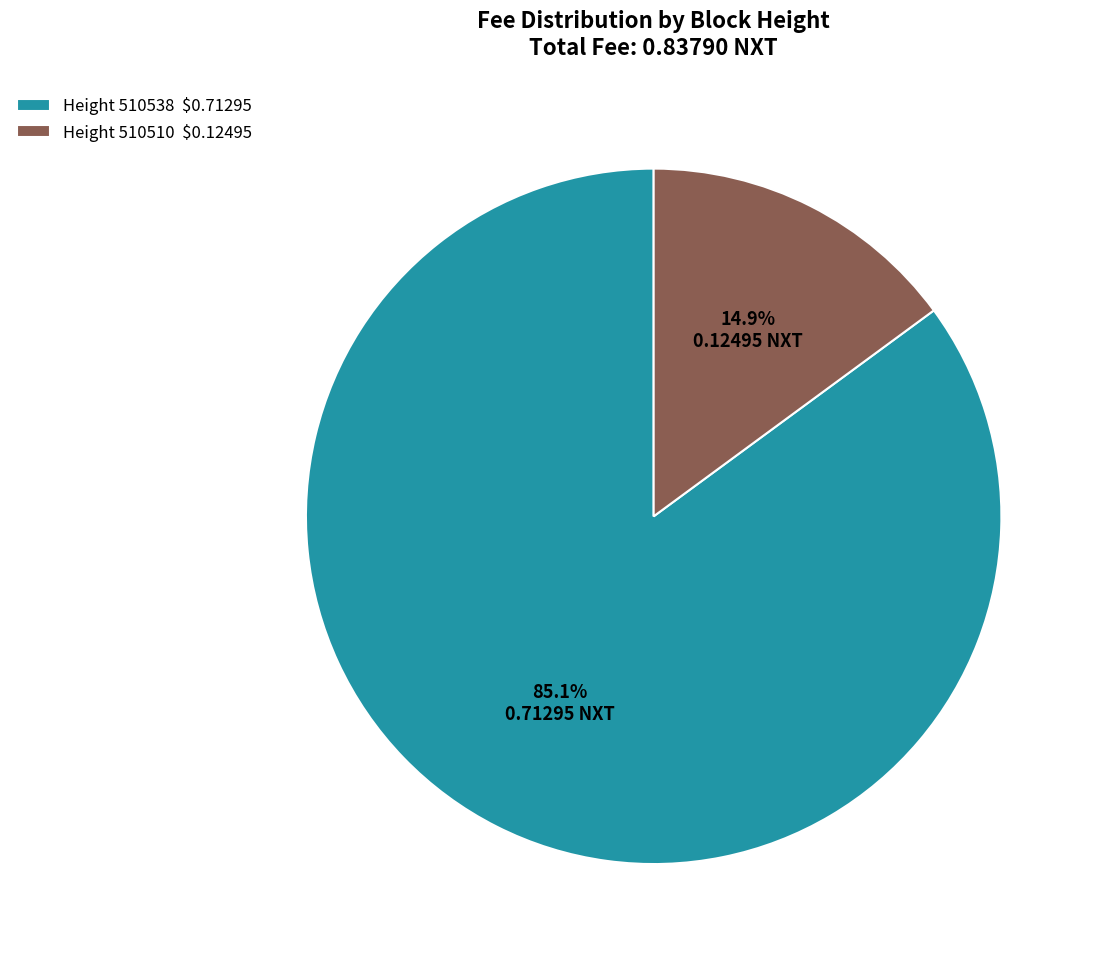

What percentage is NOT represented by Height 510538 $0.71295?

14.9%